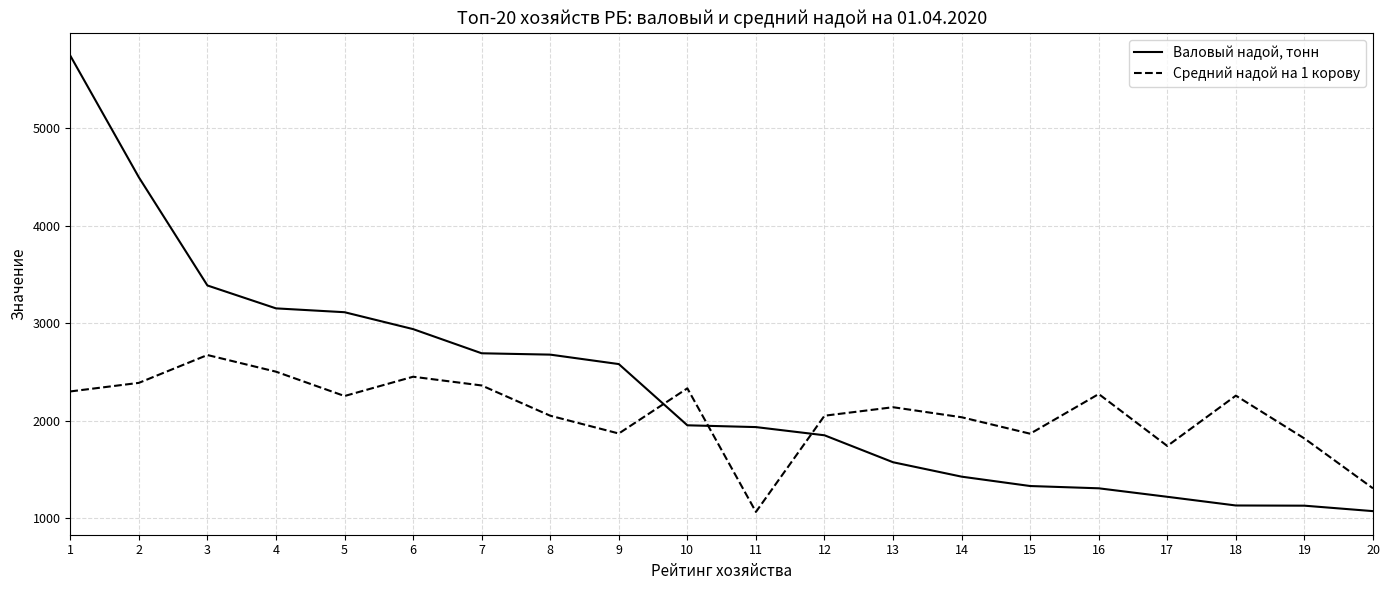

What is the spread (max minus min) of values at 9?

713.0